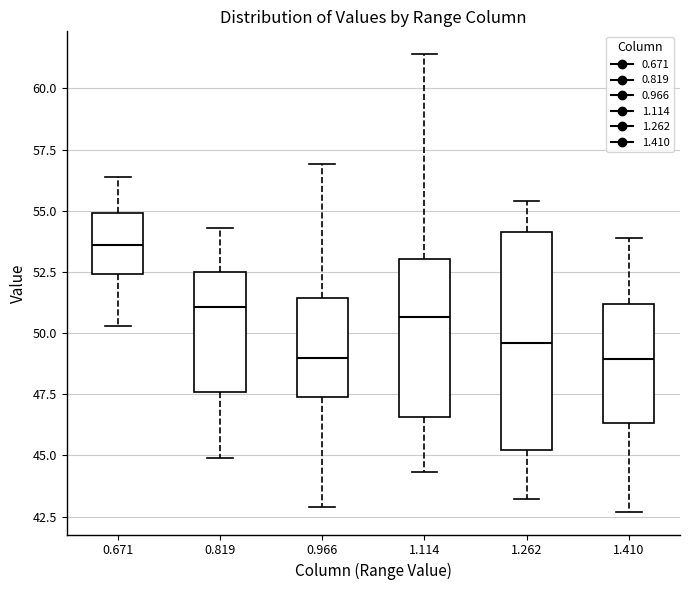

Which box is the tallest, from its lower edge to its upper edge?

1.262